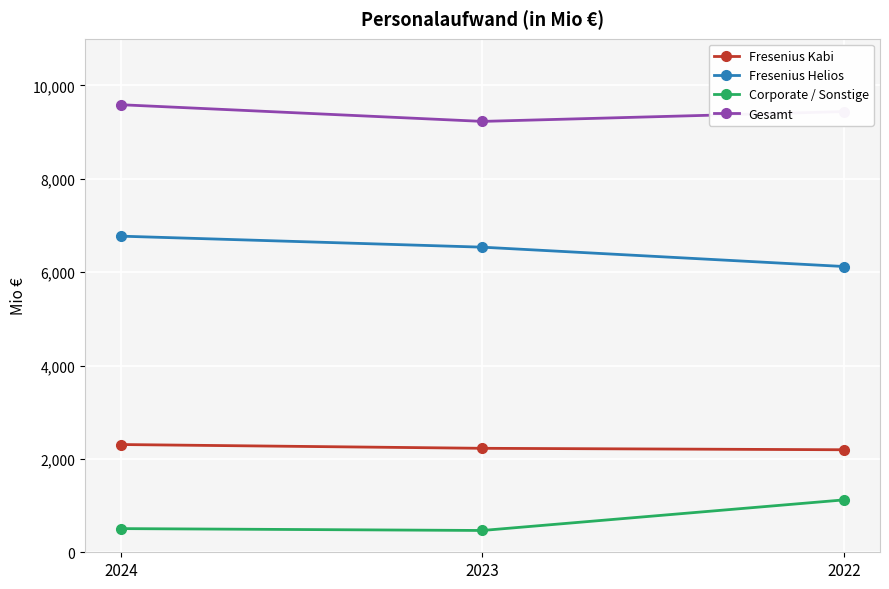

The value of Gesamt at 2023 is 15222. True or false?

False